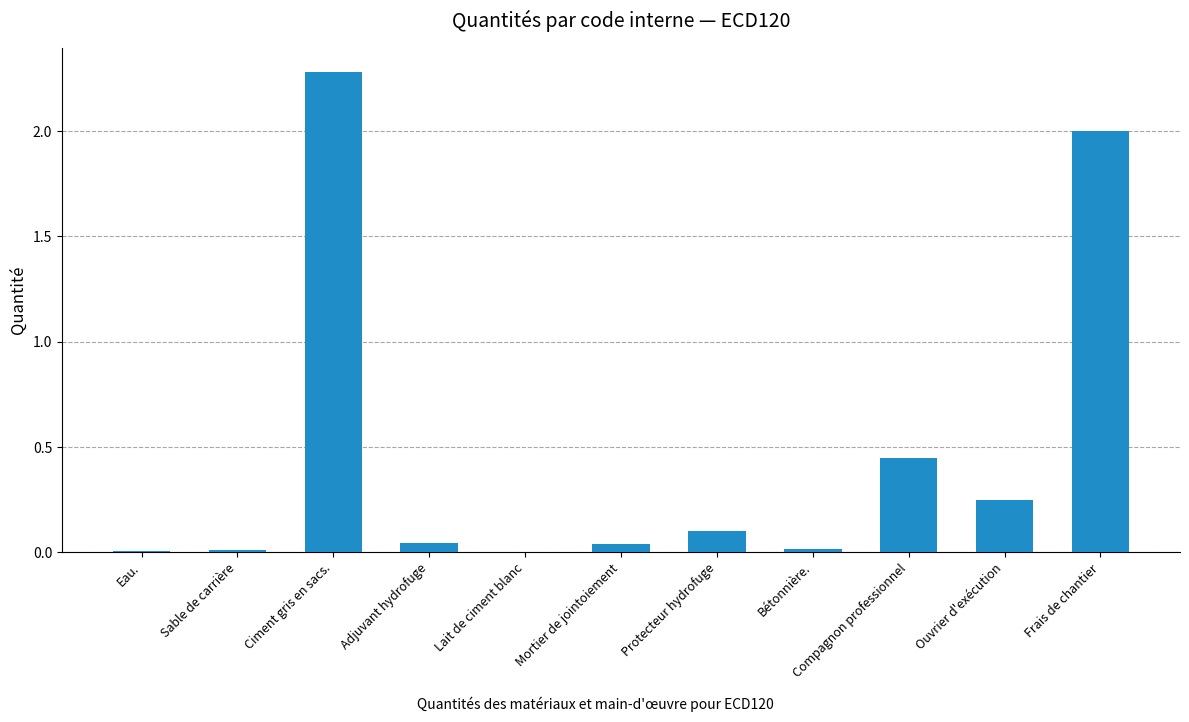

At which label is the value closest to 1?

Compagnon professionnel